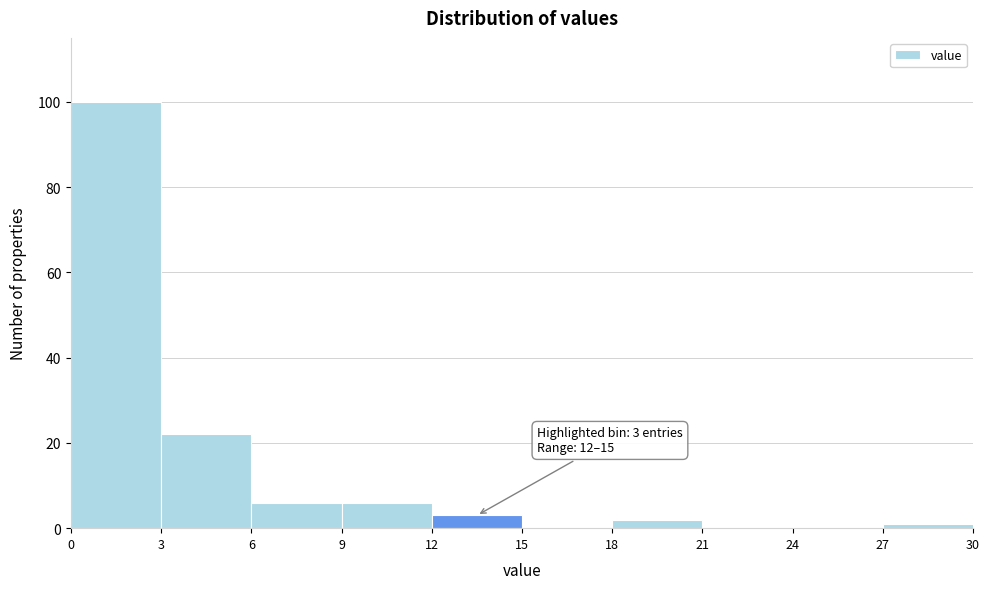

Which range on the x-axis has the tallest bar?

0 to 3